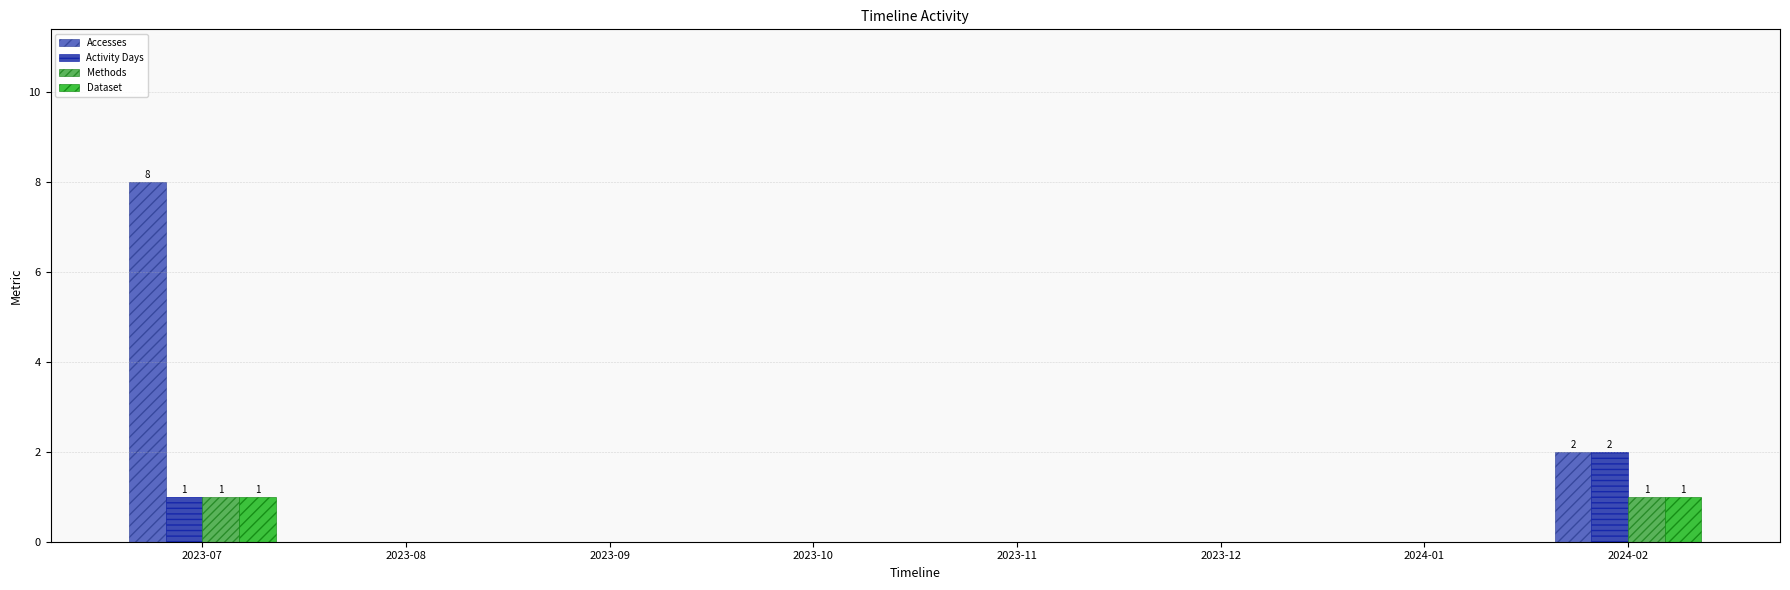

Does the chart contain stacked bars?

No